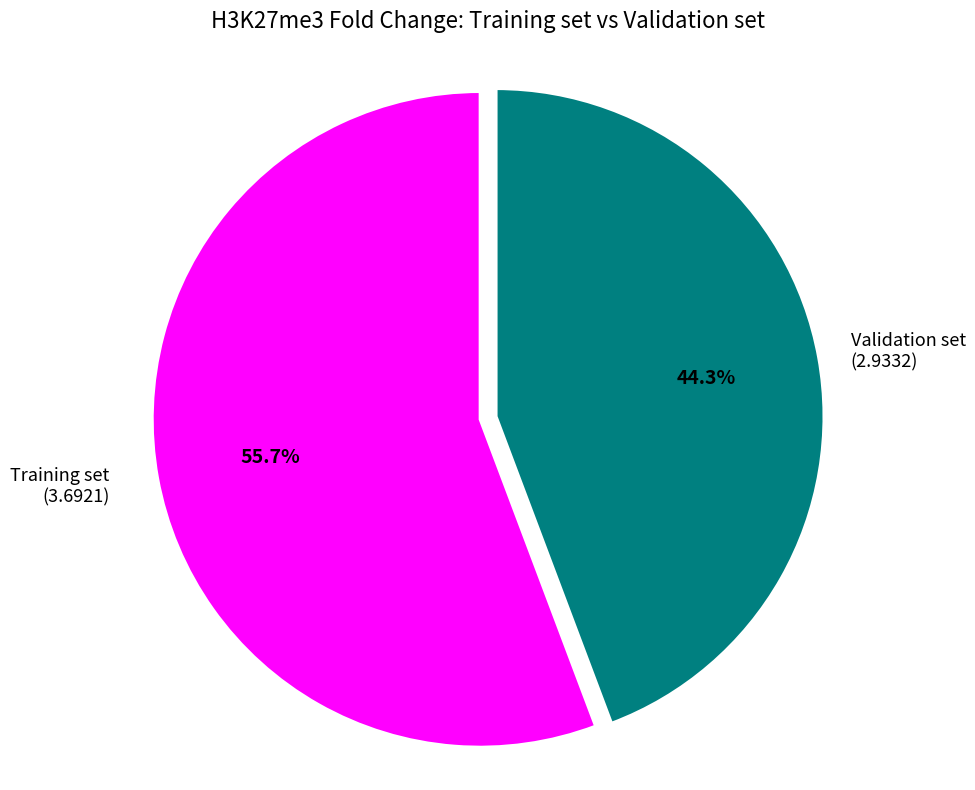

Does any single category account for the majority?

Yes